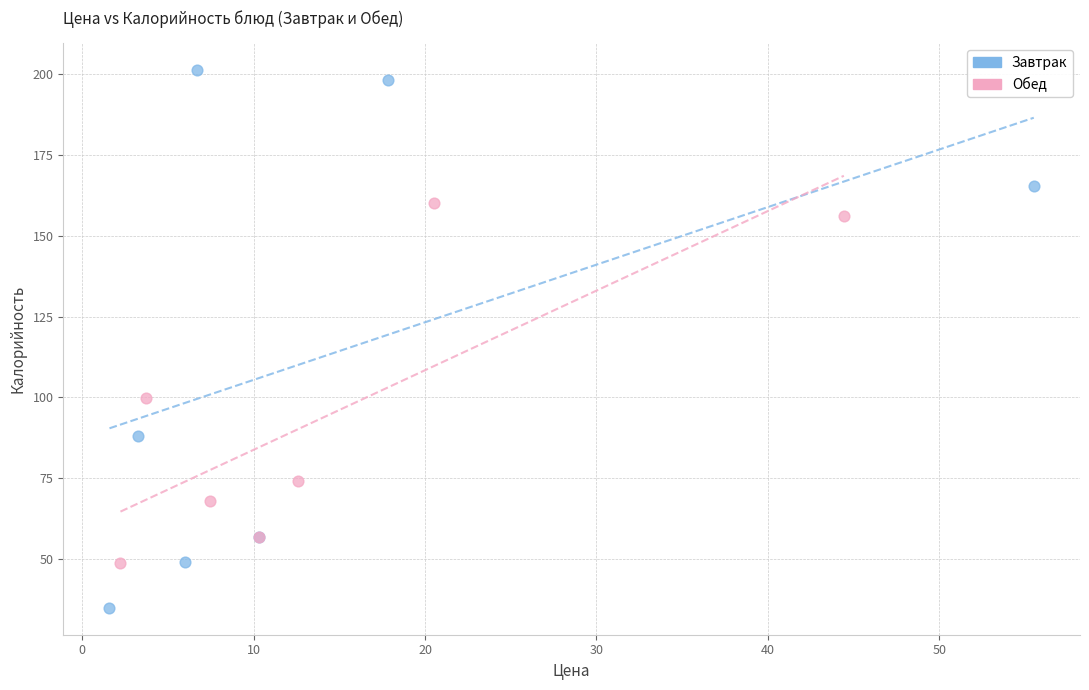

Which series contains the lowest Y value?

Завтрак